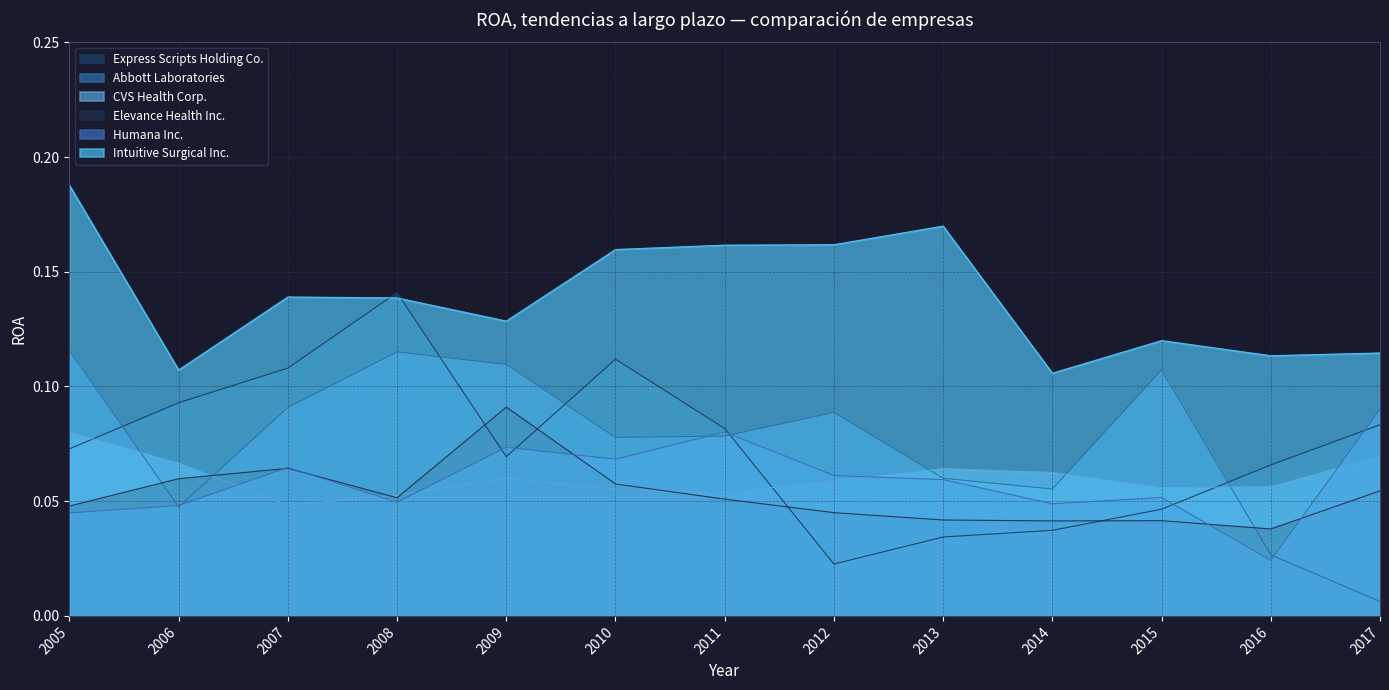

At which category is the sum across all series the highest?

2005